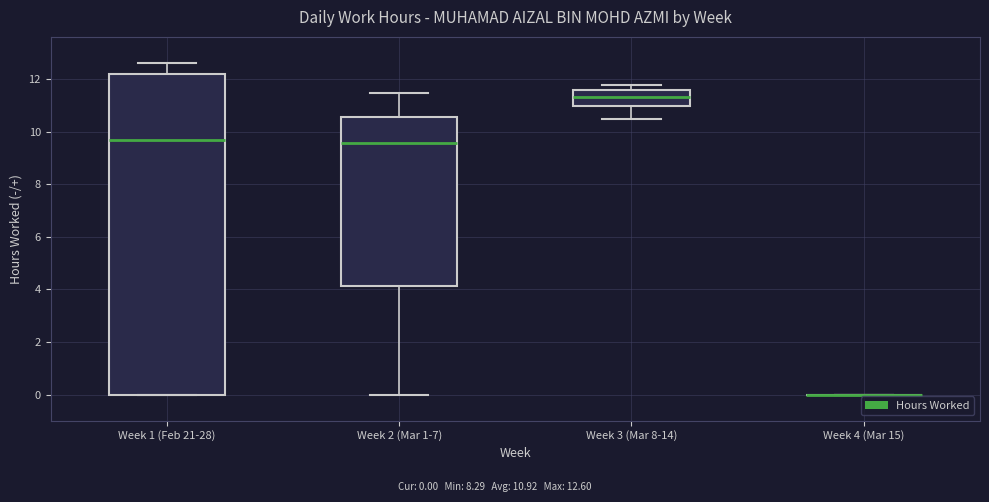

Reading left to right, transcribe this box plot: for each box, give where its median line is, the range the box spans, and where its two whiskers end, as read against the y-axis. The values are not printed on the chart, so give them approximately, as read against the axis.

Week 1 (Feb 21-28): median 9.6, box 0.0 to 12.2, whiskers 0.0 to 12.6
Week 2 (Mar 1-7): median 9.6, box 4.2 to 10.6, whiskers 0.0 to 11.4
Week 3 (Mar 8-14): median 11.4, box 11.0 to 11.6, whiskers 10.4 to 11.8
Week 4 (Mar 15): box collapsed to a line at 0.0, whiskers 0.0 to 0.0